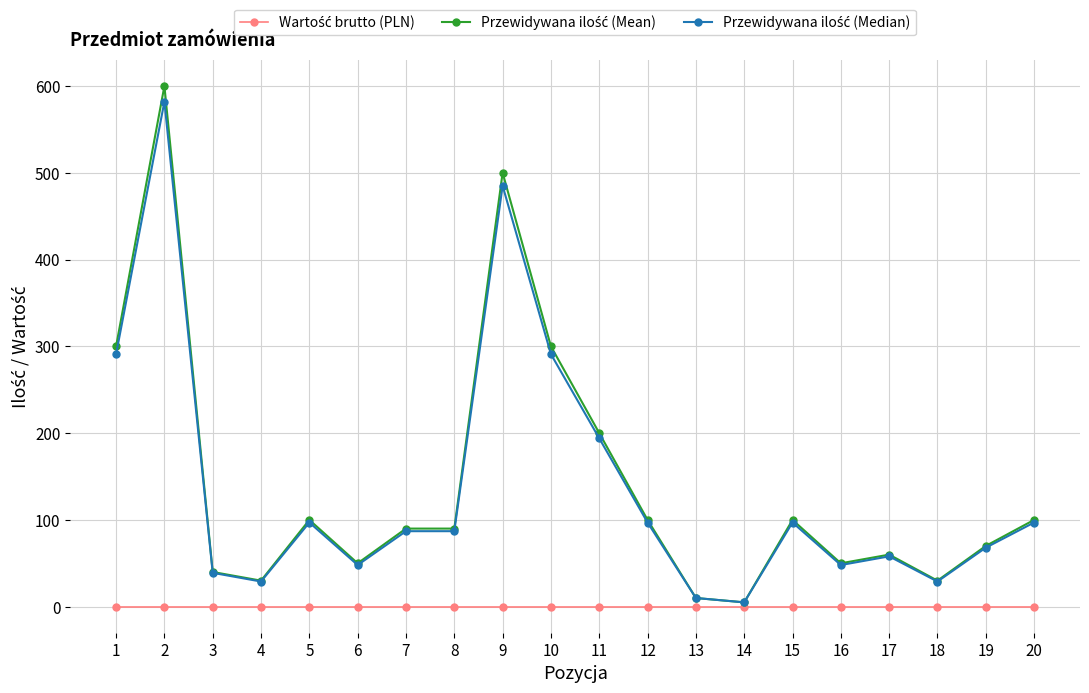

What is the greatest value displayed?

600